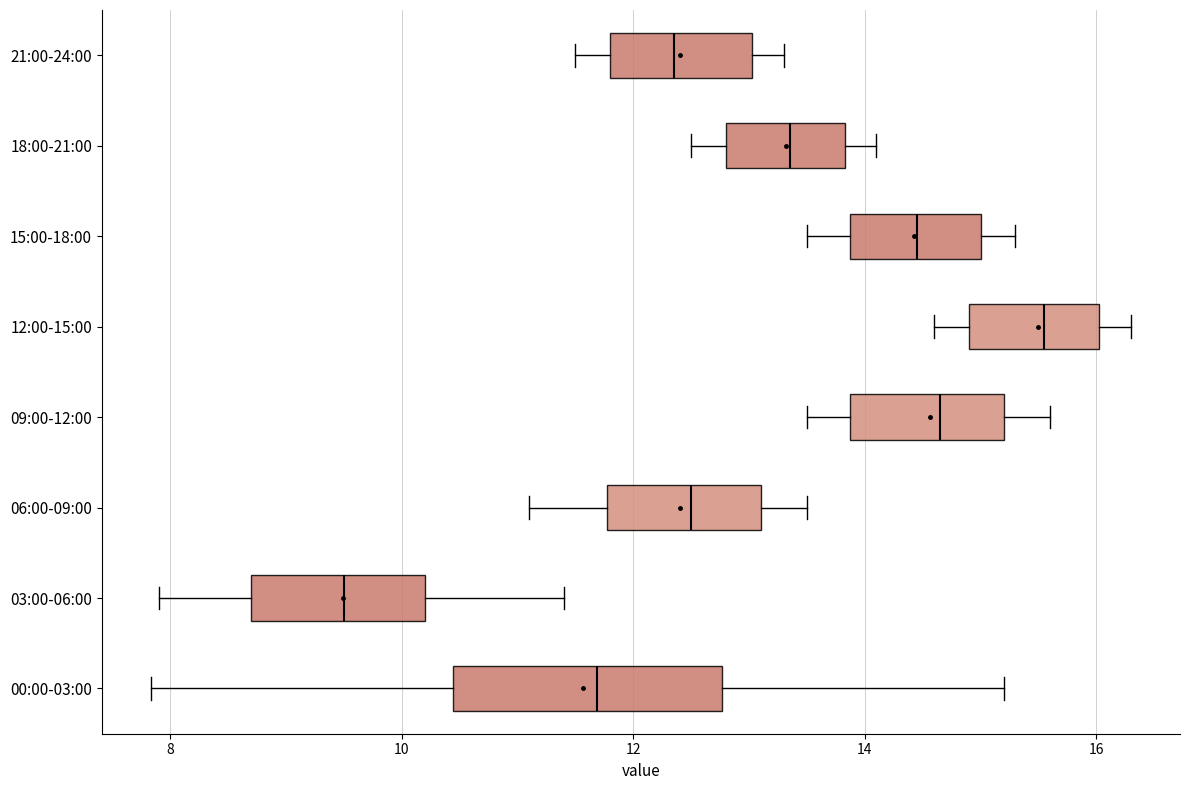

Reading bottom to top, transcribe this box plot: for each box, give where its median line is, the range the box spans, and where its two whiskers end, as read against the x-axis. The values are not printed on the chart, so give them approximately, as read against the axis.

00:00-03:00: median 11.6, box 10.4 to 12.8, whiskers 7.8 to 15.2
03:00-06:00: median 9.6, box 8.8 to 10.2, whiskers 8.0 to 11.4
06:00-09:00: median 12.6, box 11.8 to 13.2, whiskers 11.2 to 13.6
09:00-12:00: median 14.6, box 13.8 to 15.2, whiskers 13.6 to 15.6
12:00-15:00: median 15.6, box 15.0 to 16.0, whiskers 14.6 to 16.4
15:00-18:00: median 14.4, box 13.8 to 15.0, whiskers 13.6 to 15.4
18:00-21:00: median 13.4, box 12.8 to 13.8, whiskers 12.6 to 14.2
21:00-24:00: median 12.4, box 11.8 to 13.0, whiskers 11.6 to 13.4